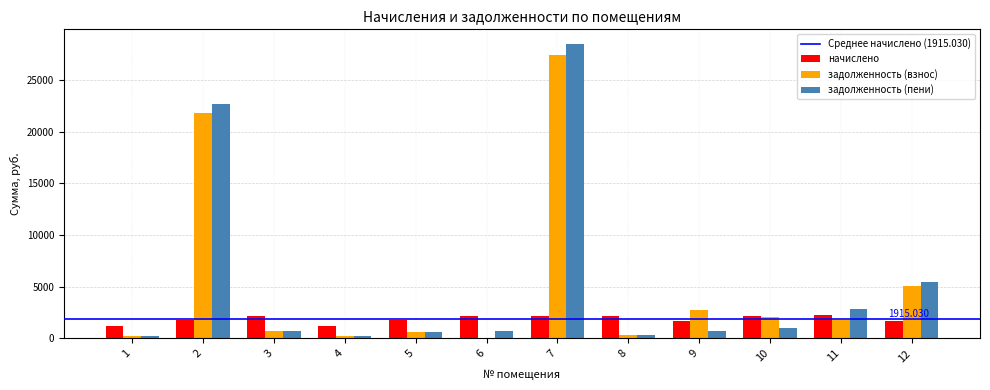

What is the sum of all задолженность (пени) values?

63950.5